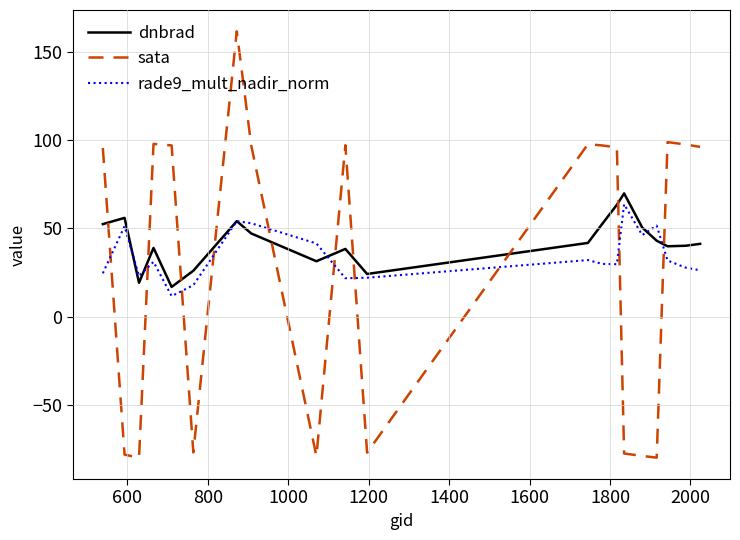

What is the minimum value for dnbrad?

16.8